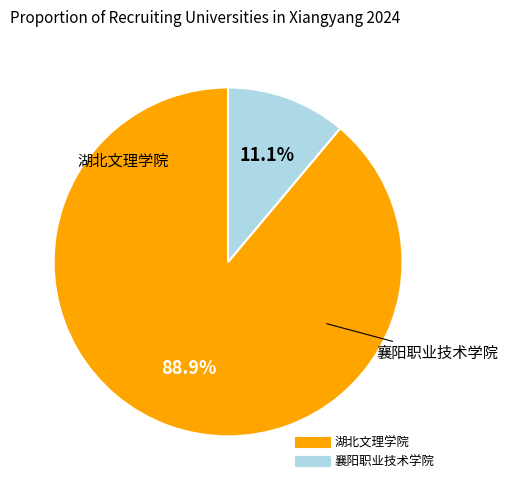

Approximately how many times larger is the value at 襄阳职业技术学院 compared to 湖北文理学院?

0.1